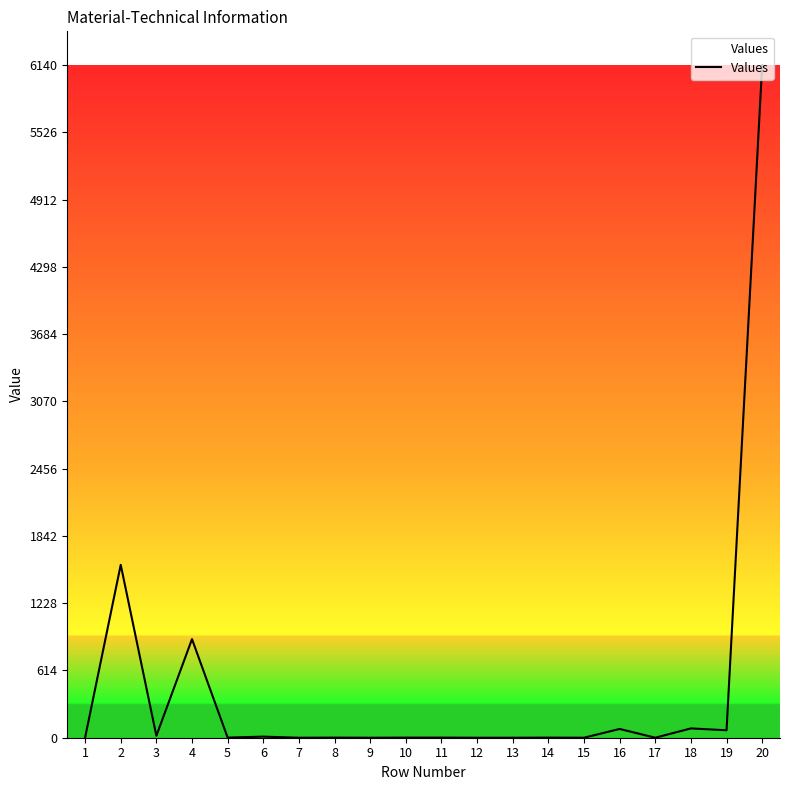

Count the number of data series in this chart.

1